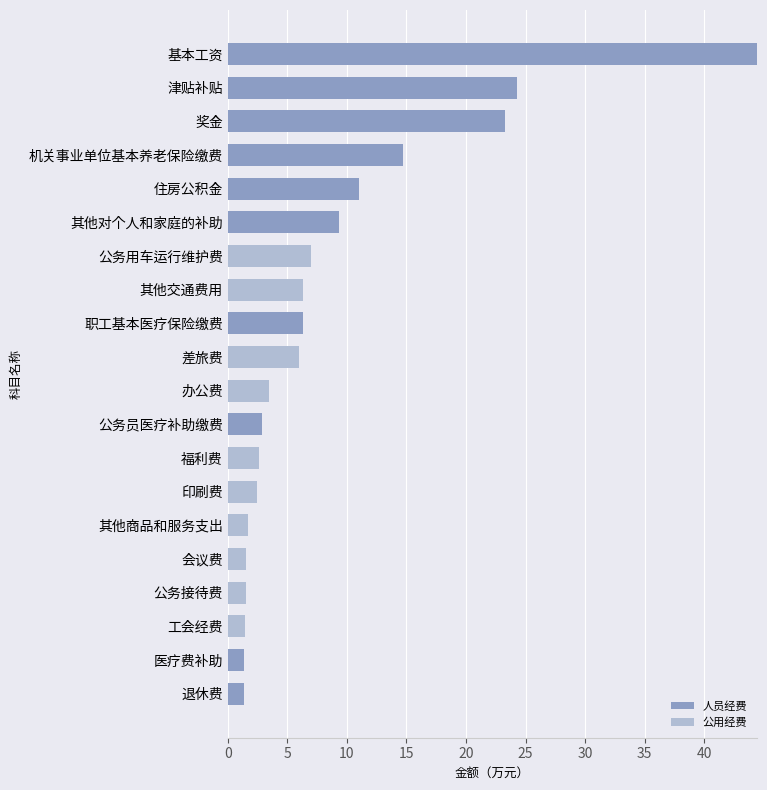

What is the sum of all 人员经费 values?

139.0